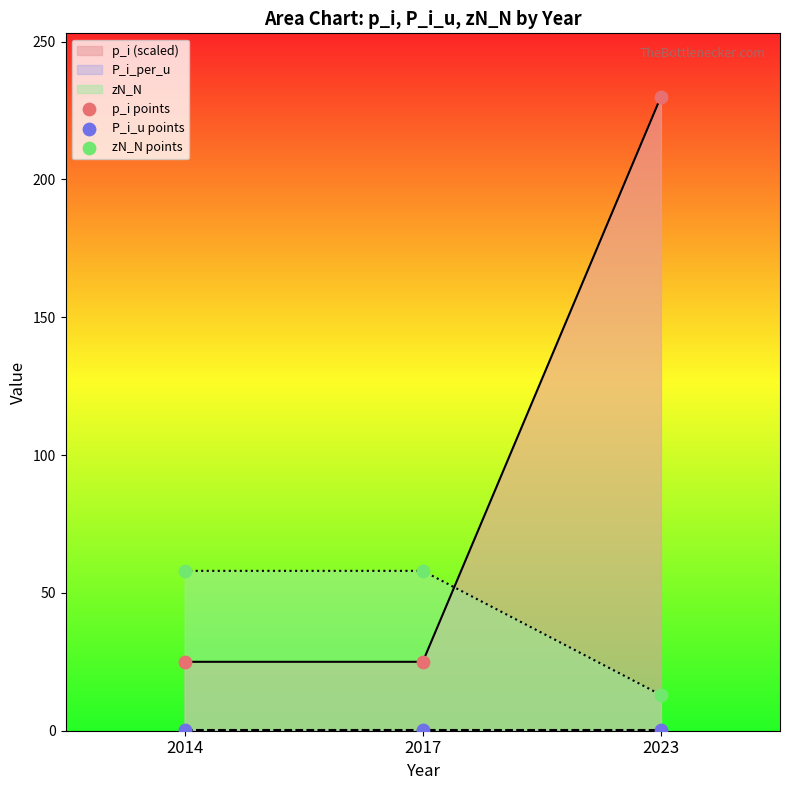

At which category is the sum across all series the highest?

2023